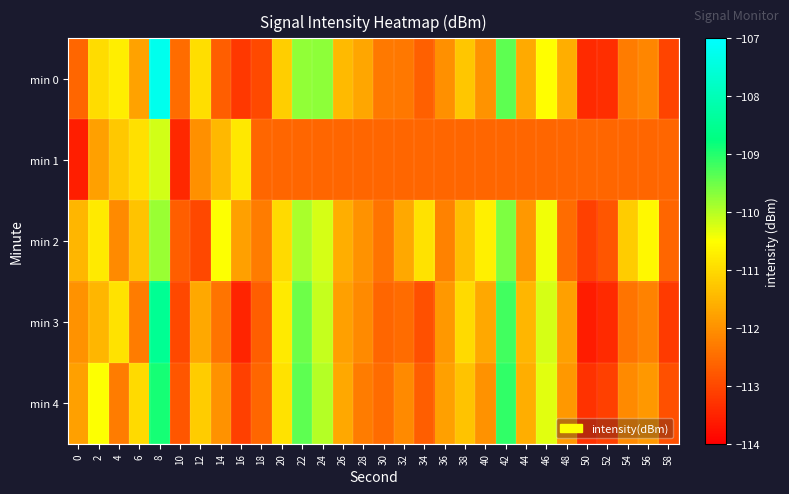

At which category is the sum across all series the highest?

8